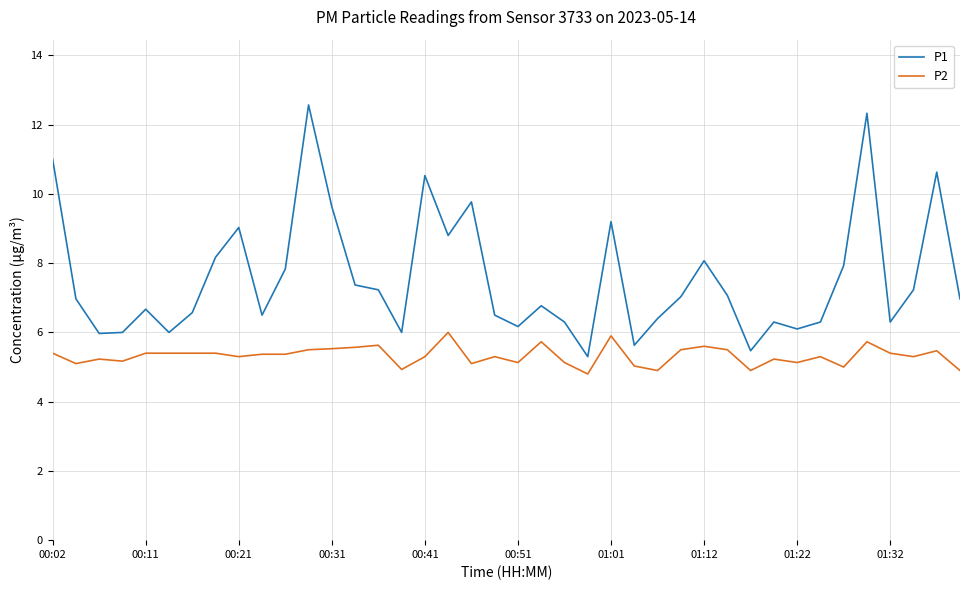

What is the difference between the maximum and minimum values in the P2 series?

1.2